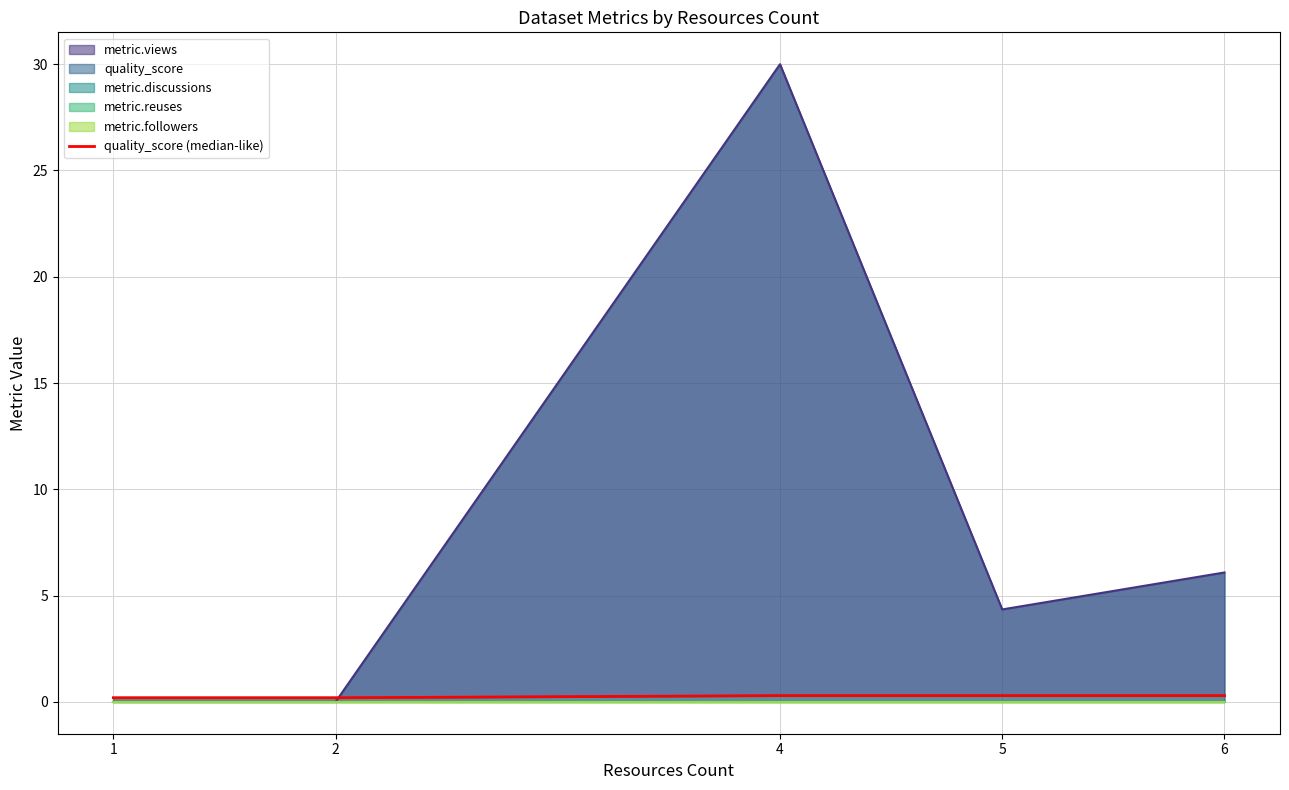

Which category has the highest value in the metric.views series?

4